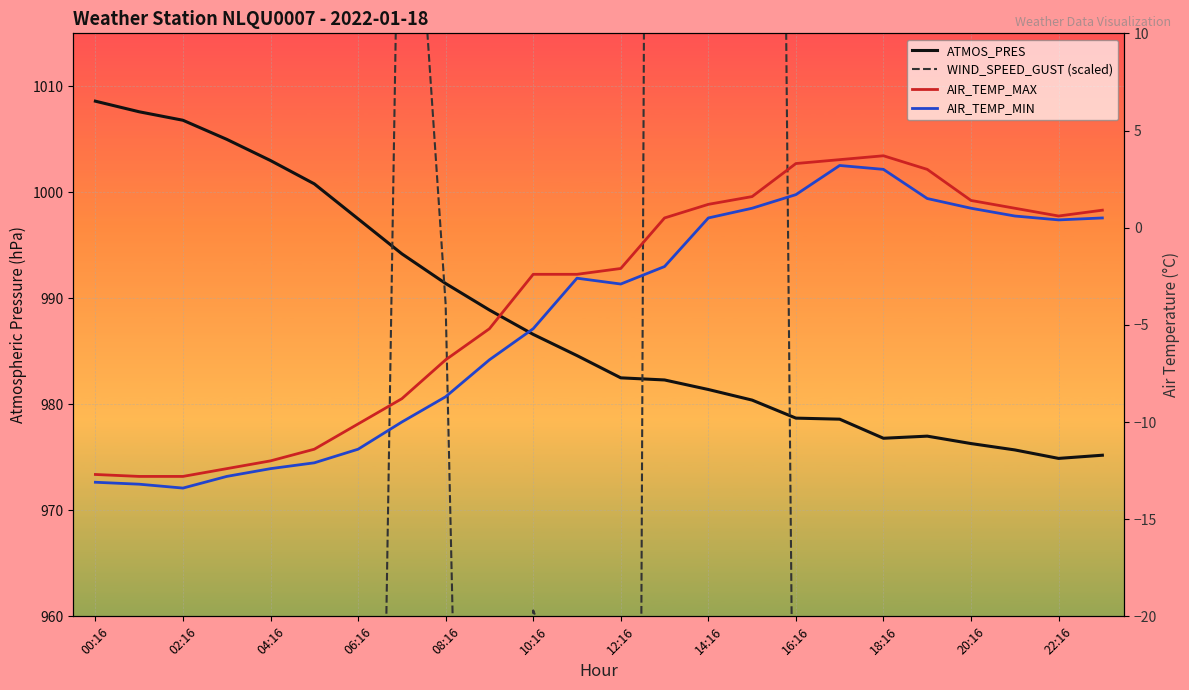

What position from the right is 17?

7